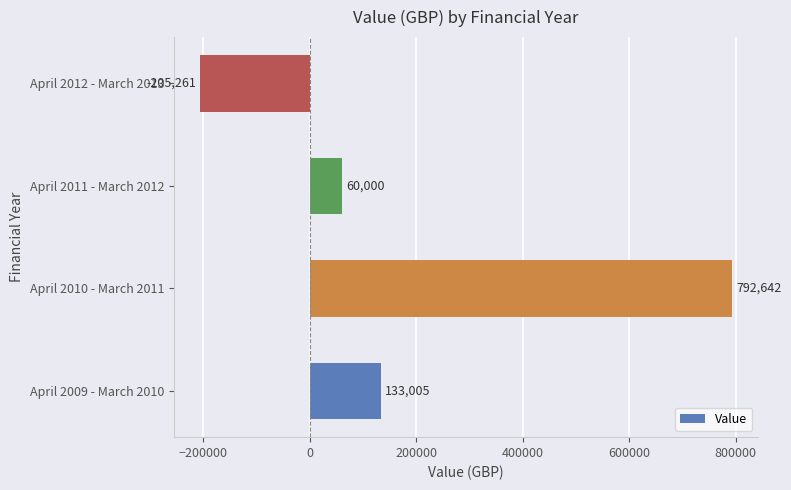

Are the bars grouped side by side (vs. stacked)?

No